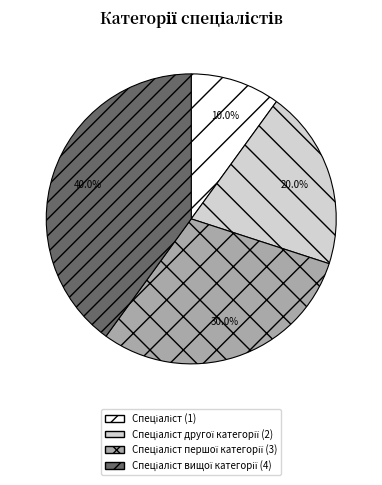

Does any single category account for the majority?

No